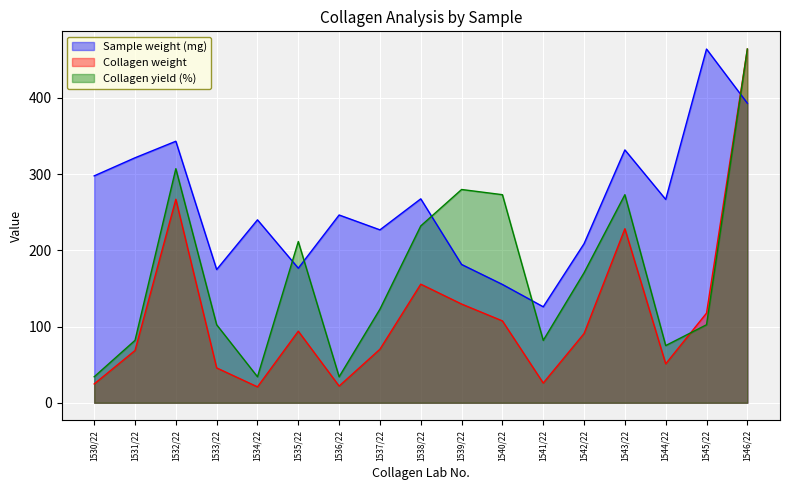

Reading left to right, list all the values displayed in this chart.

Sample weight (mg): 297.6	321.3	343.0	174.8	240.0	176.5	246.3	226.8	267.5	181.4	155.2	125.9	208.7	331.7	266.7	464.0	392.9
Collagen weight: 24.7	68.6	267.0	45.8	20.9	93.9	21.9	70.3	155.6	129.5	107.4	25.9	90.8	228.3	51.1	117.6	464.0
Collagen yield (%): 34.1	81.9	307.1	102.4	34.1	211.5	34.1	122.8	232.0	279.8	272.9	81.9	170.6	272.9	75.1	102.4	464.0